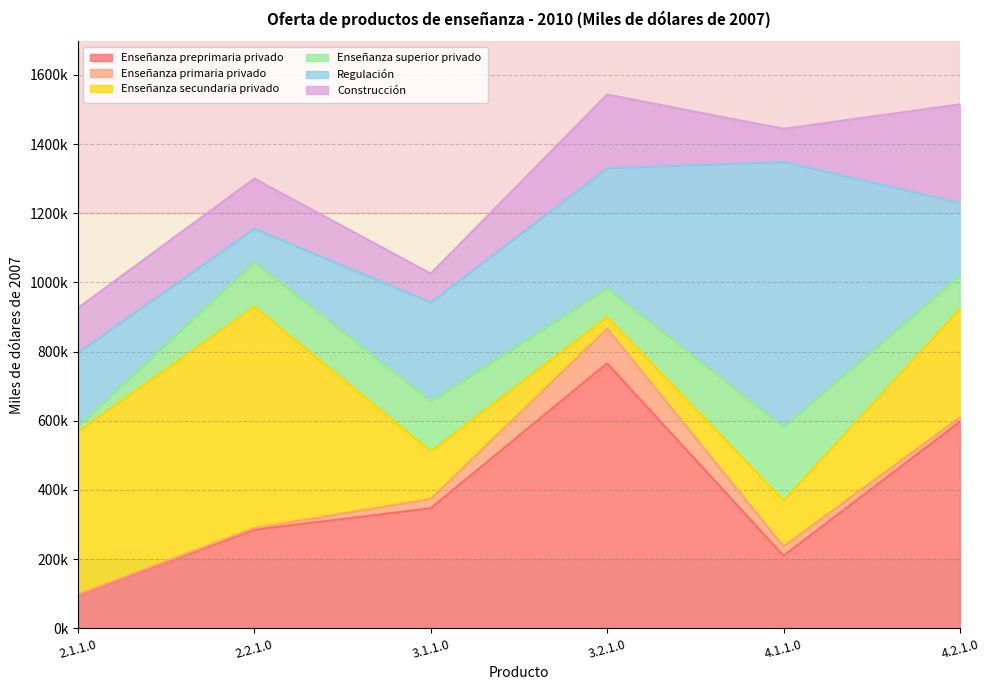

Between 4.1.1.0 and 2.2.1.0, which is larger?

2.2.1.0